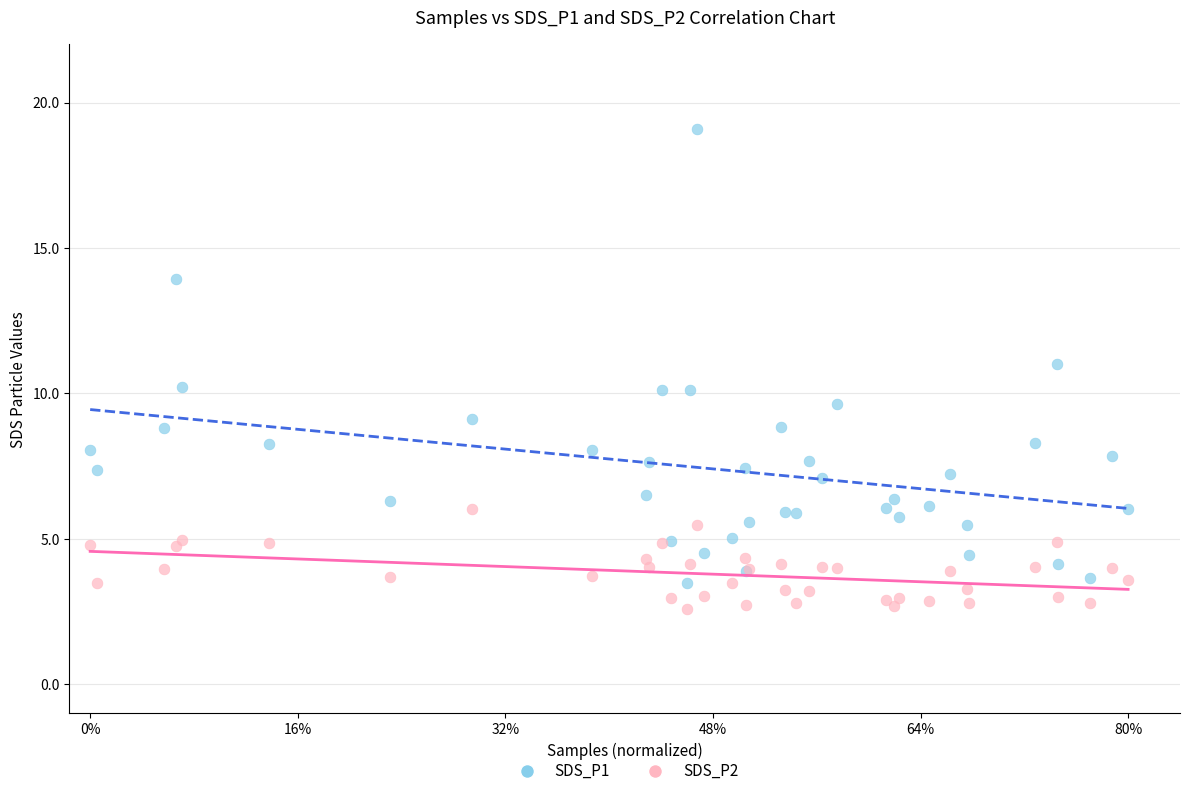

What is the X range (max minus min) for the scatter plot?

1.0